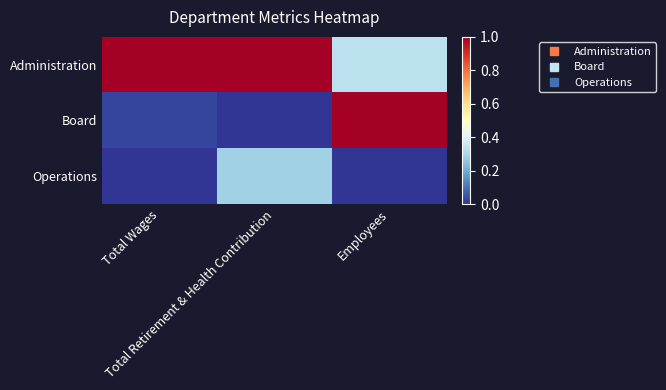

Count the number of categories in the chart.

3